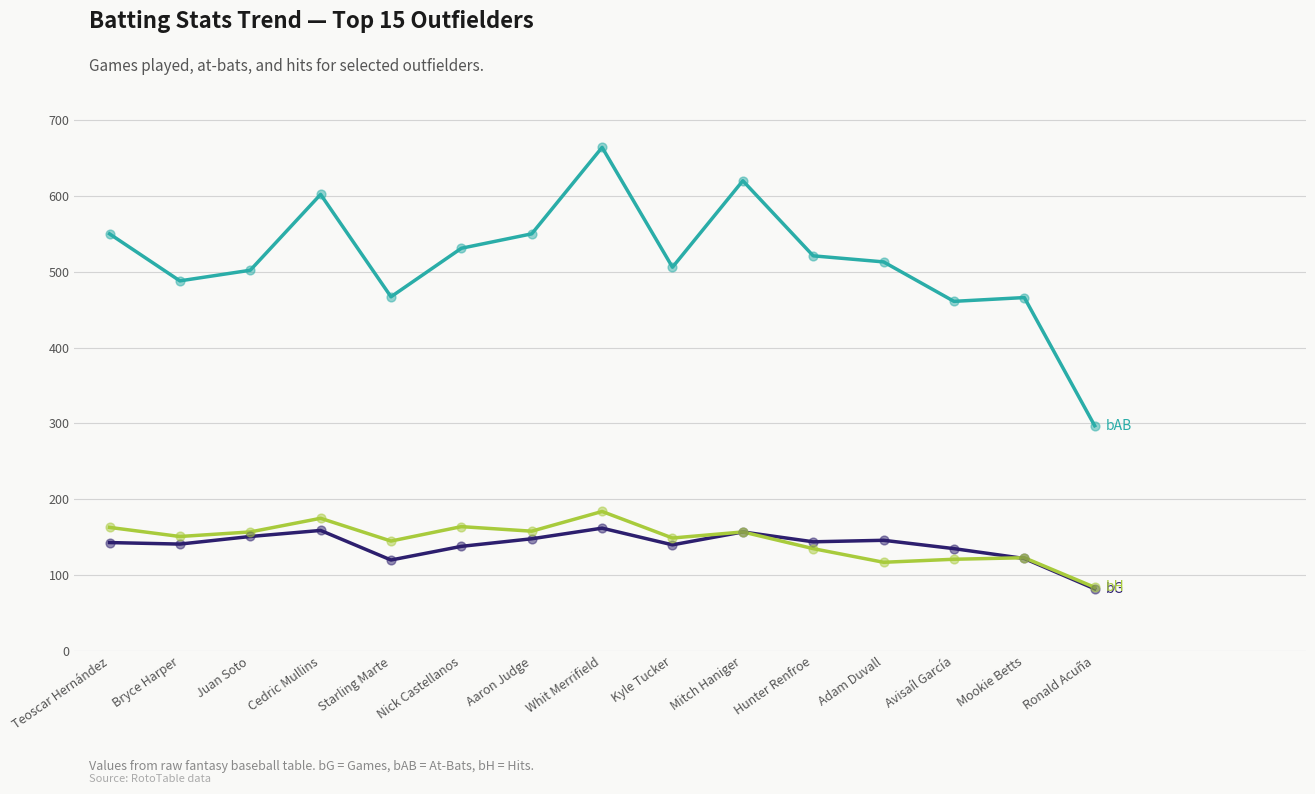

At which category is the sum across all series the highest?

Whit Merrifield